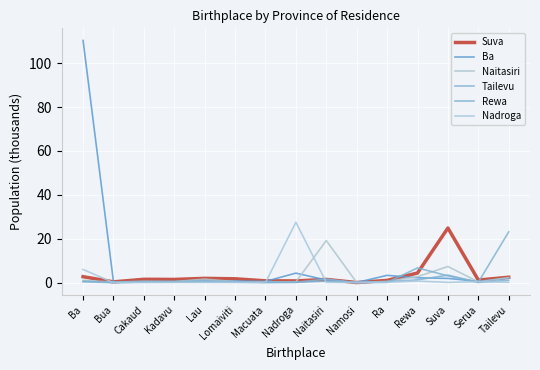

What is the sum of all Rewa values?

15.0